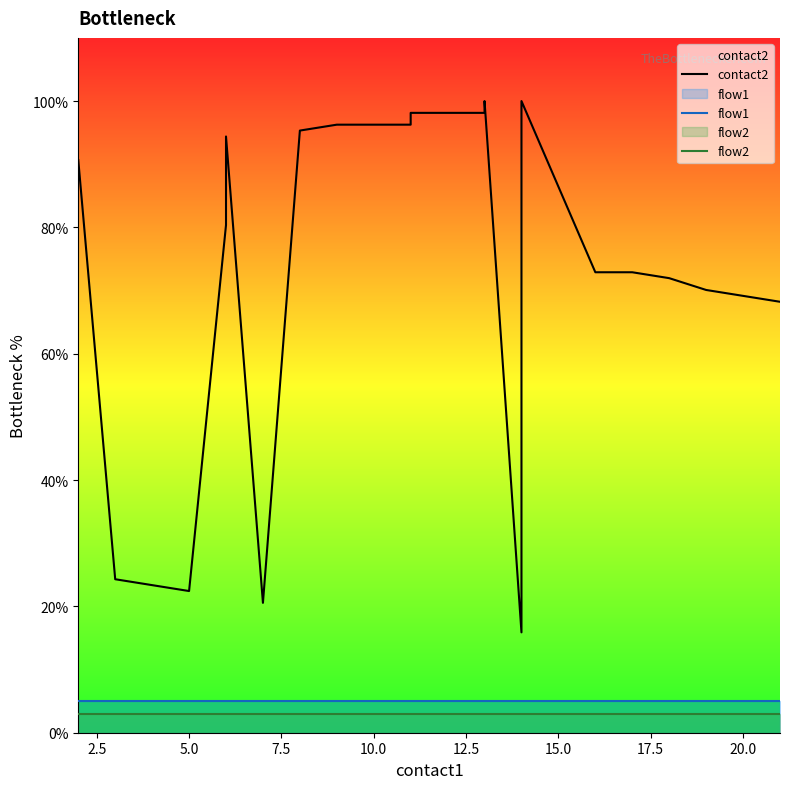

The value of contact2 at 19 is 118.7. True or false?

False